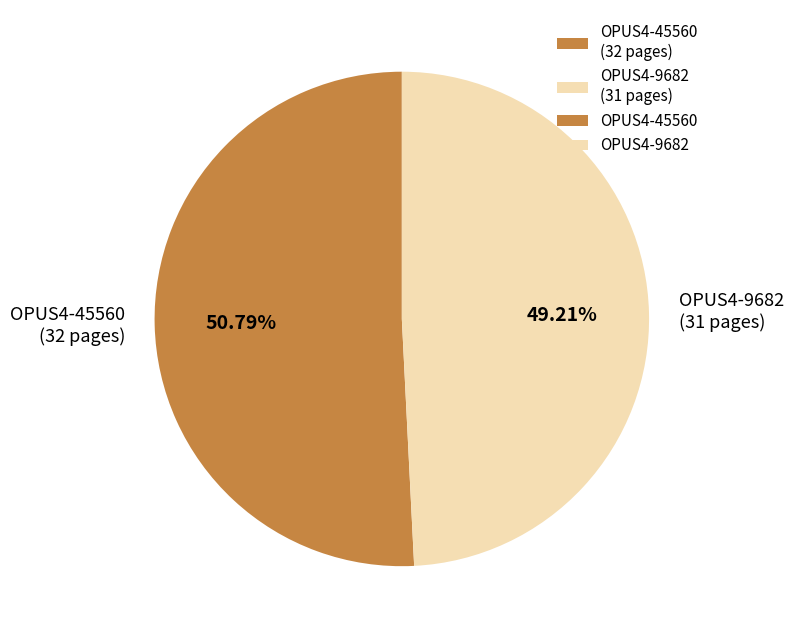

Between OPUS4-9682 and OPUS4-45560, which is larger?

OPUS4-45560